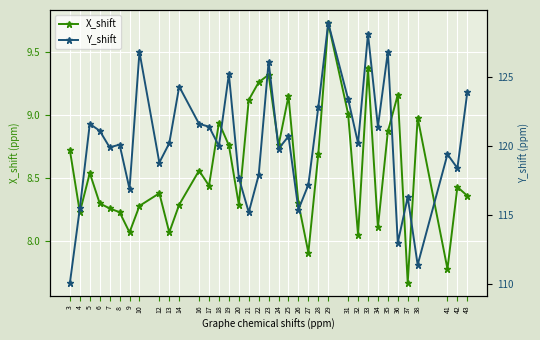

The value of X_shift at 16 is 13.2. True or false?

False